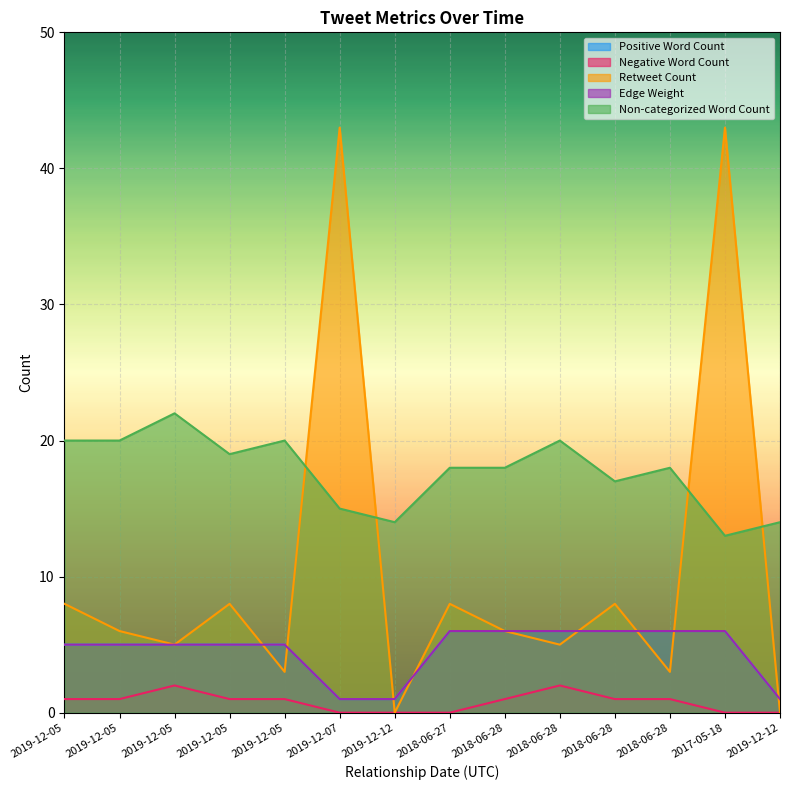

How many interior local peaks does the Negative Word Count series have?

2